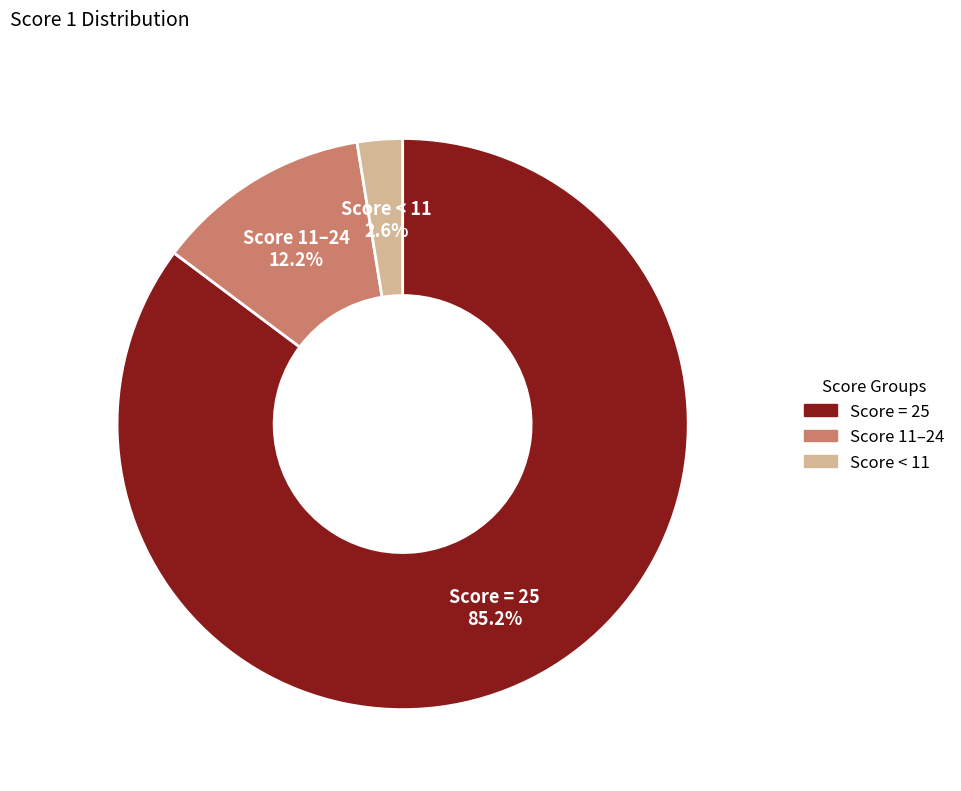

What is the ratio of the value at Score = 25 to the value at Score 11–24?

7.0